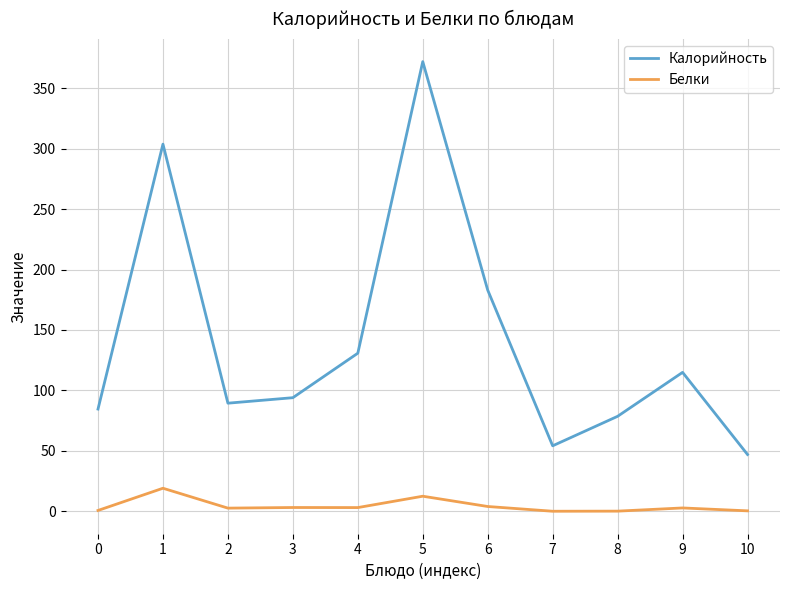

True or false: Белки and Калорийность cross at least once.

False